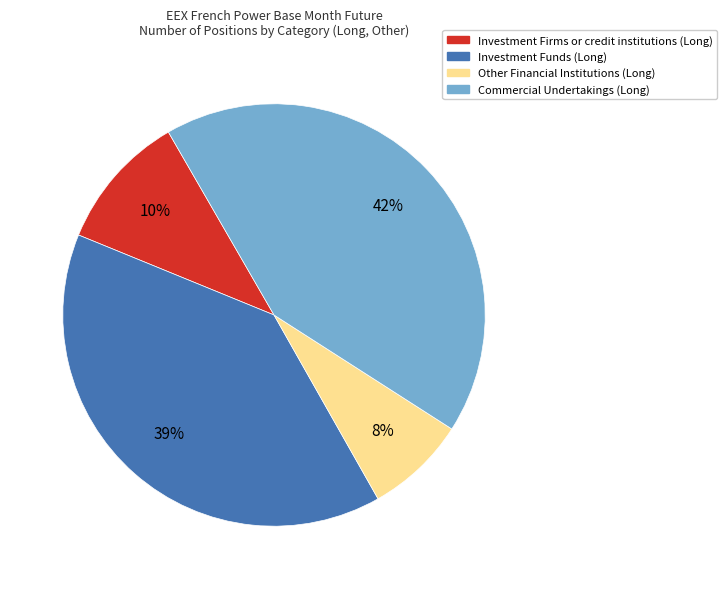

What percentage is the Investment Funds (Long) slice, to the nearest percent?

39%